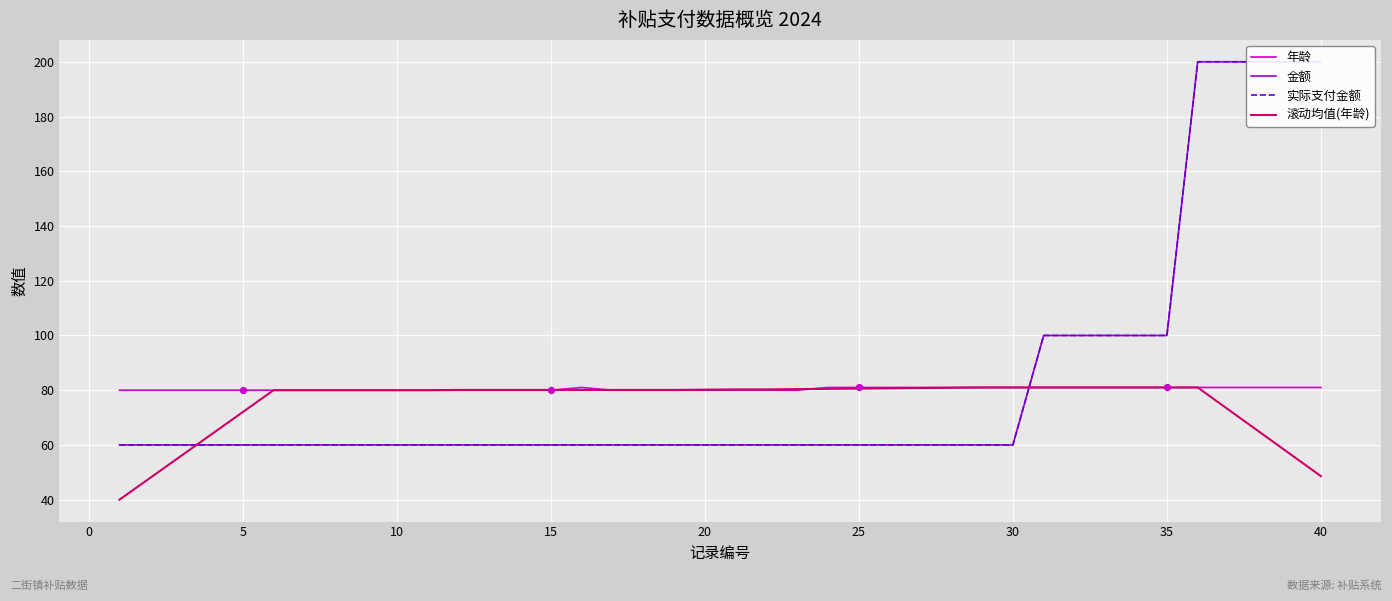

Which series reaches the maximum Y coordinate?

金额